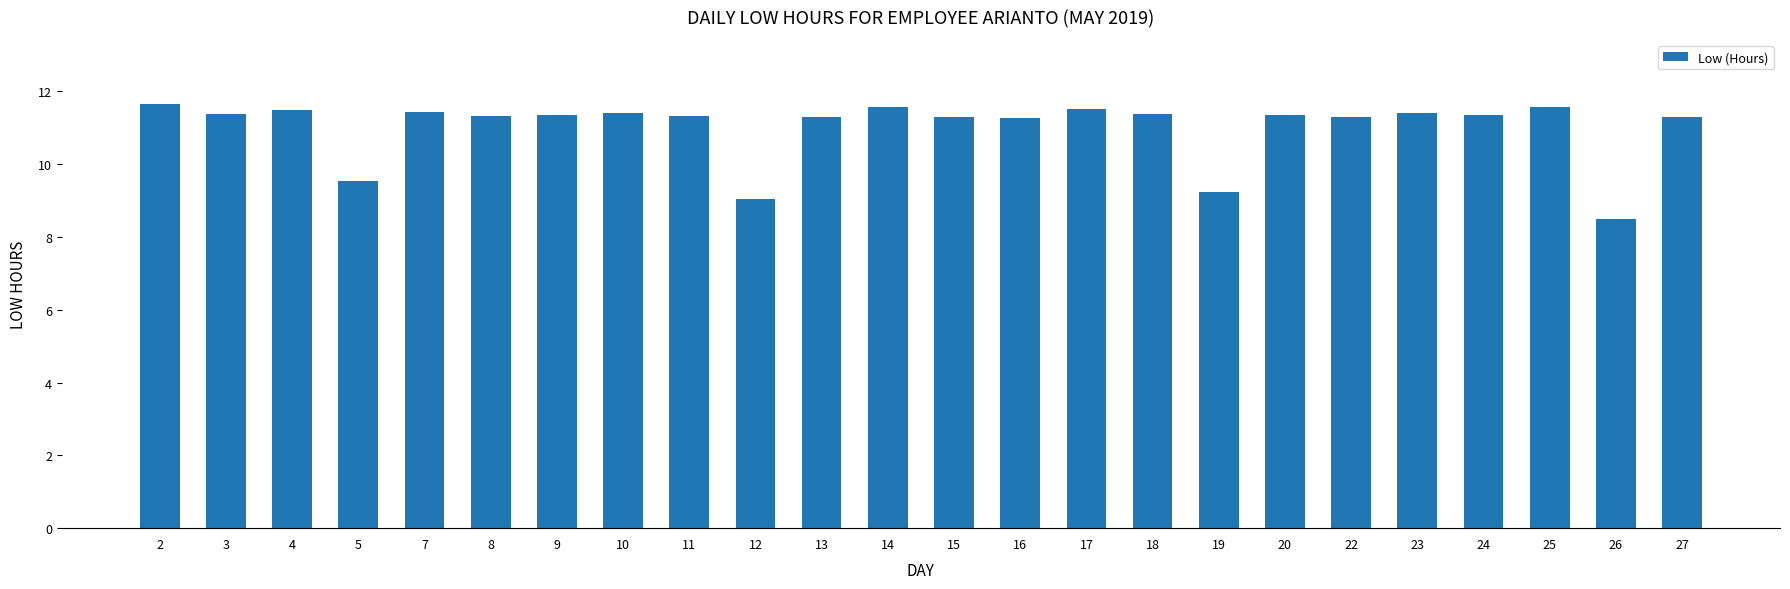

The chart shows a value of 11.7 at 2. True or false?

True